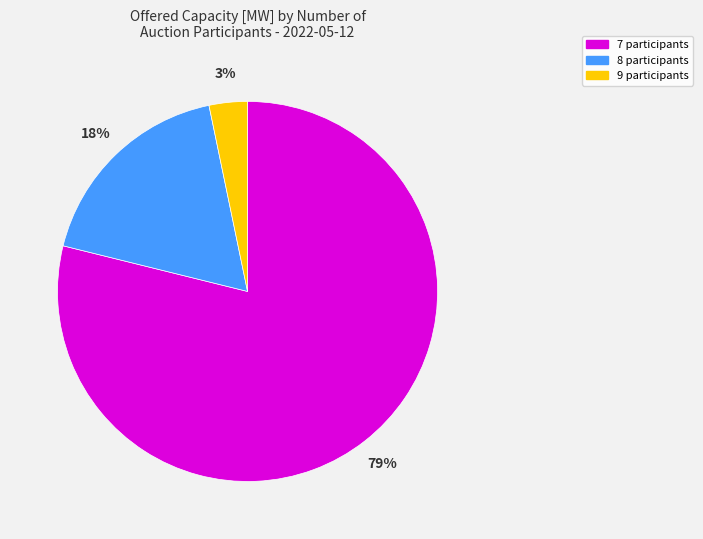

To the nearest percent, what is the difference between the largest and smallest slice percentages?

76%